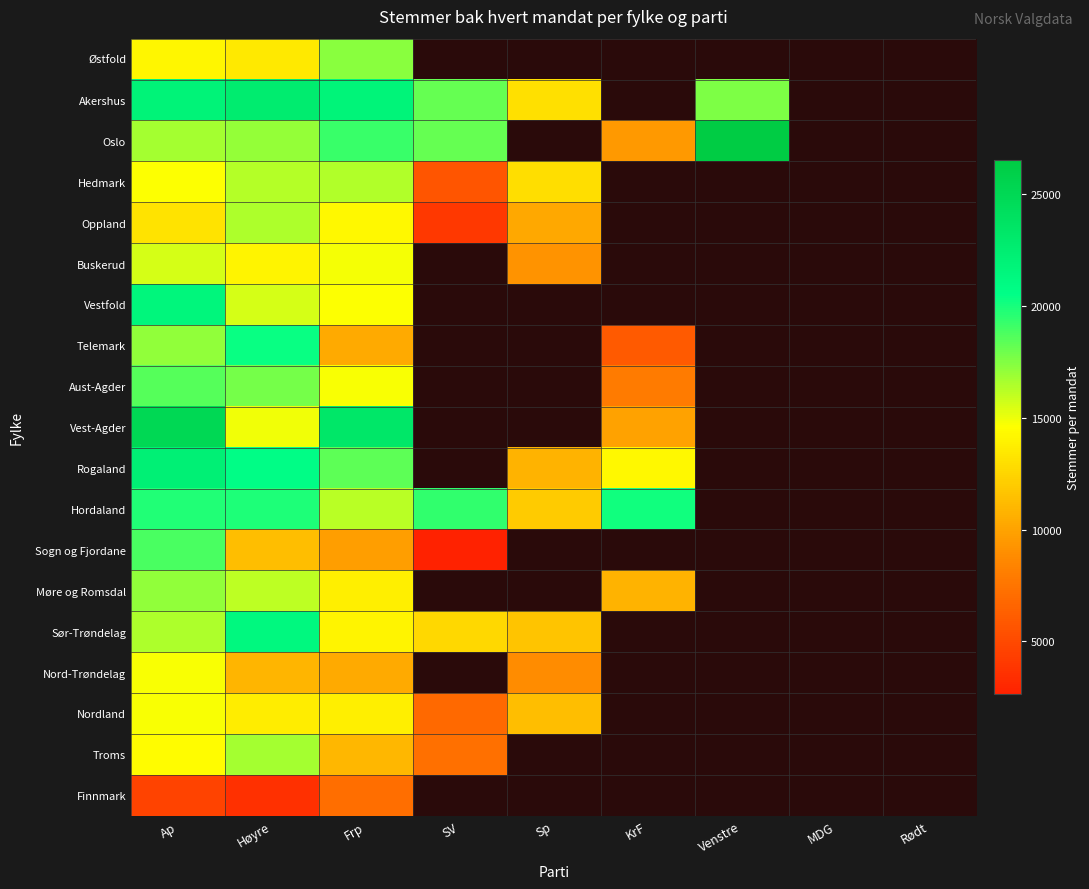

Which has a higher value, Sp or Venstre?

Venstre